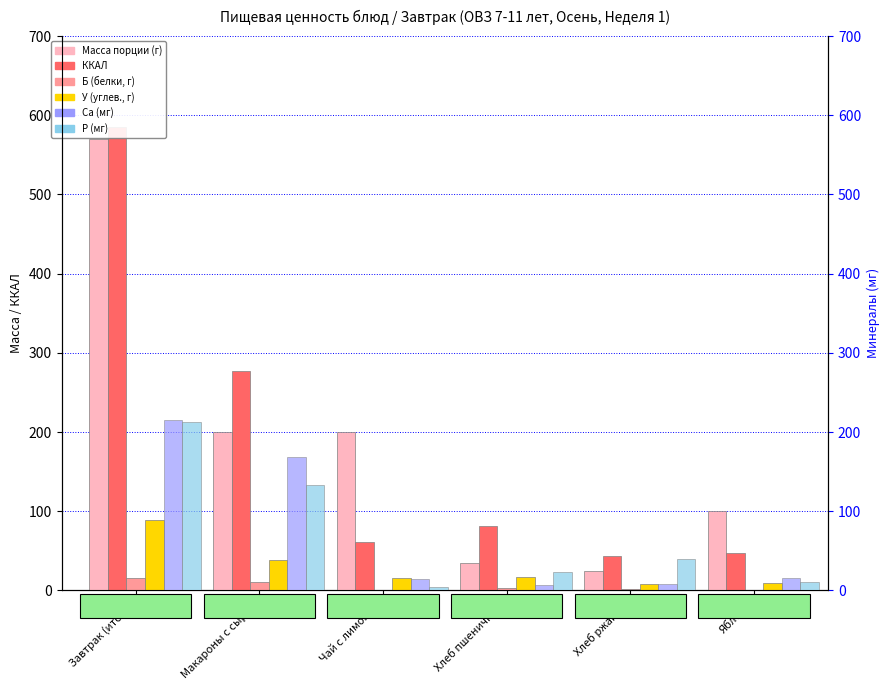

Reading left to right, transcribe all the data shown in this chart.

Масса порции: 570.0	200.0	200.0	35.0	25.0	100.0
ККАЛ: 585.0	277.0	61.0	82.0	43.0	47.0
Б (белки): 15.4	10.5	0.1	2.7	1.6	0.4
У (углев.): 89.2	38.1	15.2	17.2	8.5	10.0
Ca (мг): 215.2	168.0	14.2	7.0	8.8	16.0
P (мг): 212.5	133.3	4.0	22.8	39.5	11.0